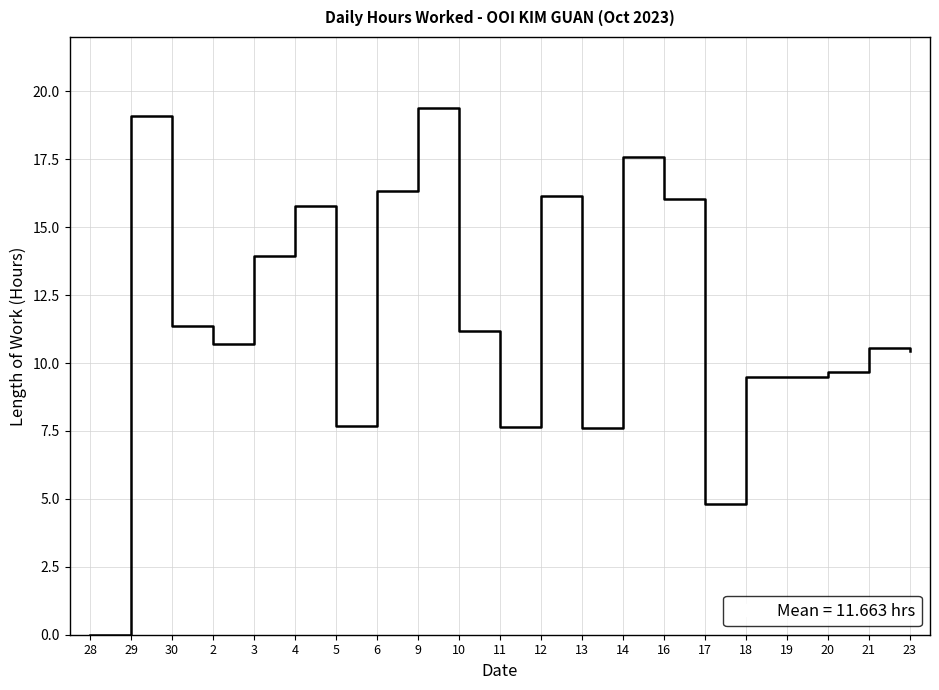

What is the difference between the maximum and minimum values?

19.4